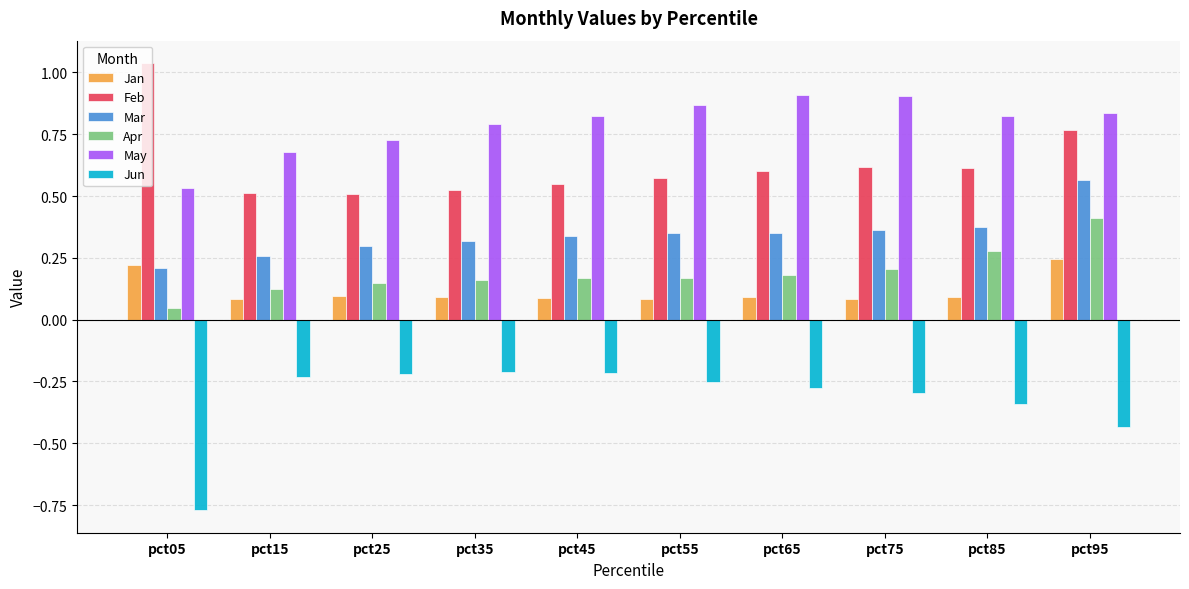

List the series in order of their peak value, highest first.

Feb, May, Mar, Apr, Jan, Jun